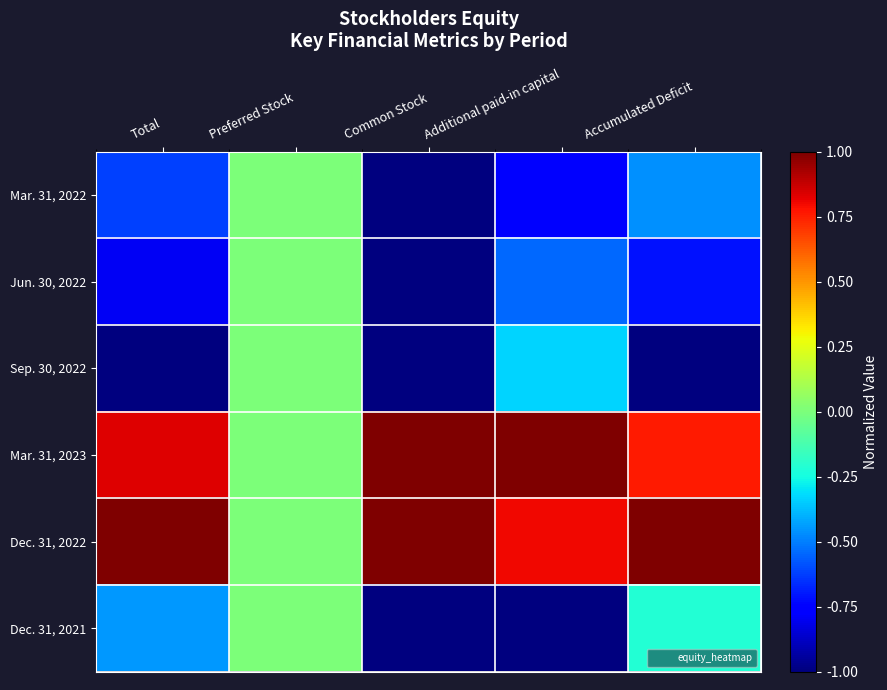

How many series are shown in this chart?

6